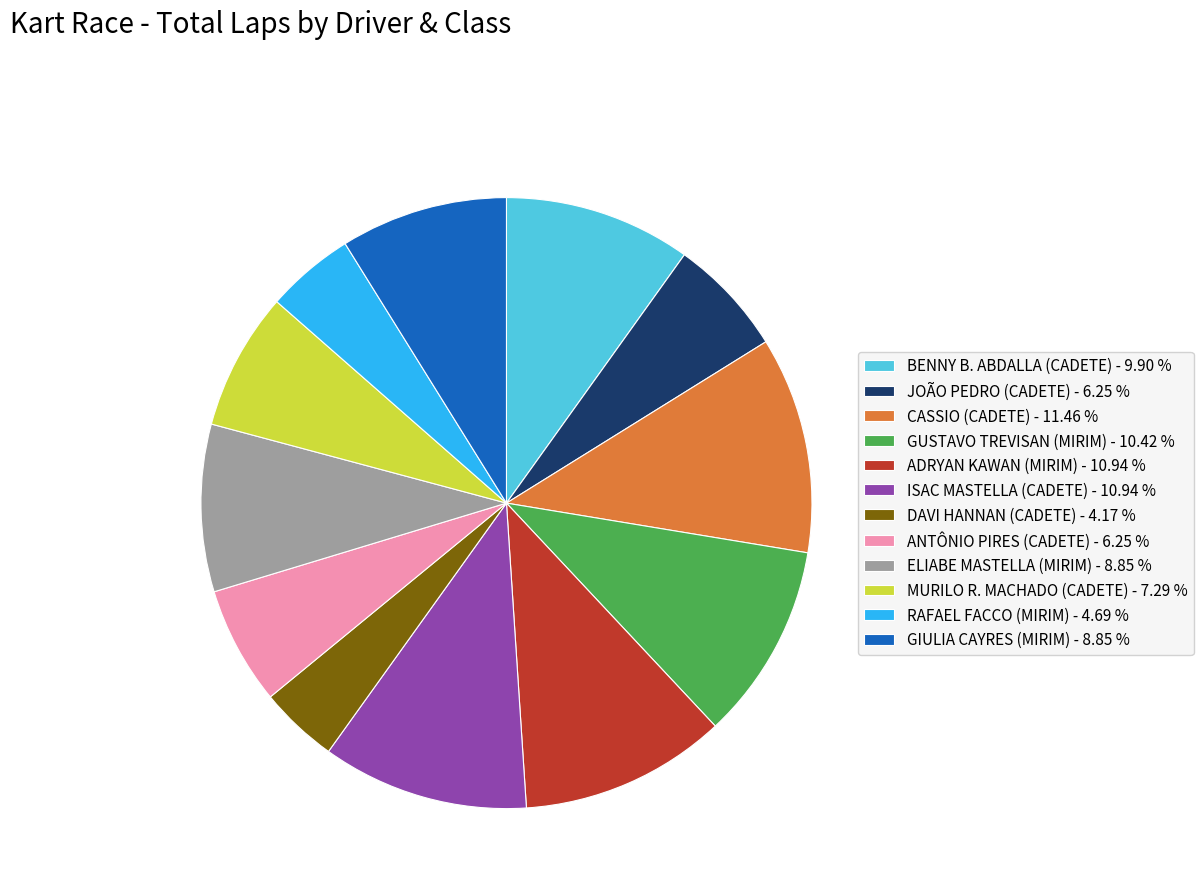

Is MURILO R. MACHADO (CADETE) the majority of the pie?

No